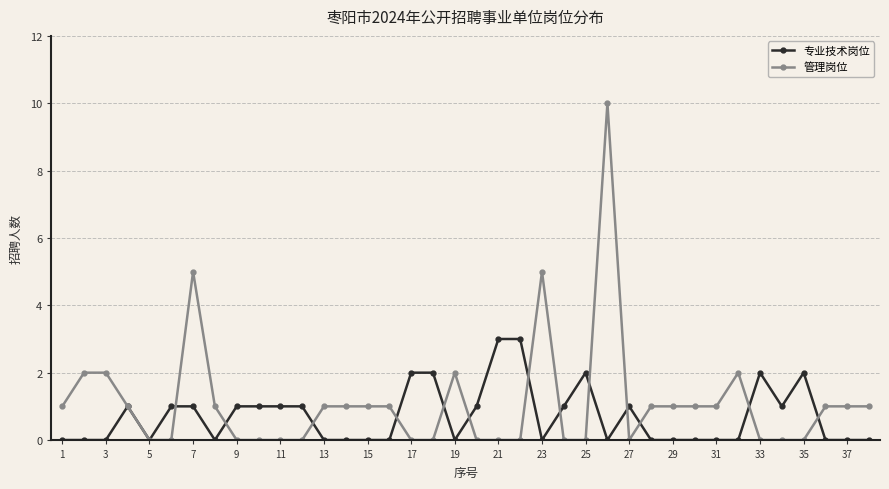

Which series has the largest range (max minus min)?

管理岗位